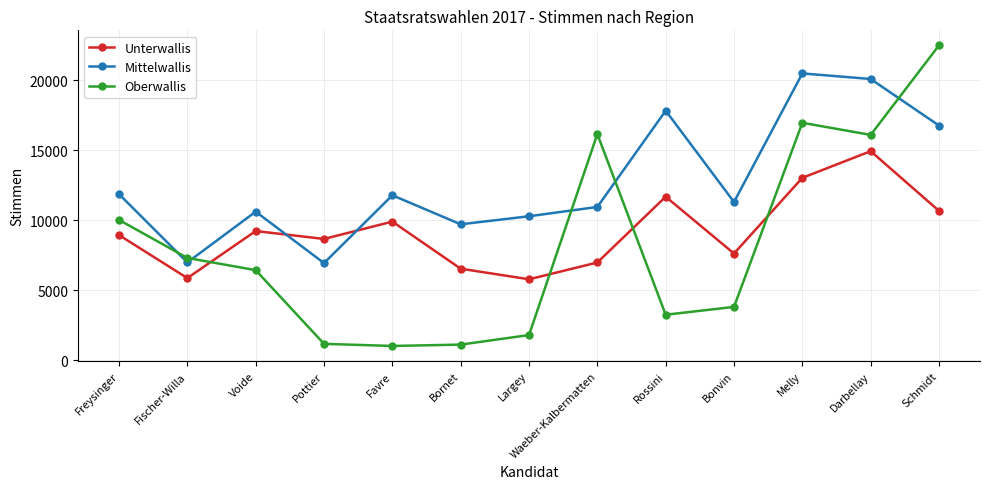

Rank the series by their average value, from lowest to highest.

Oberwallis, Unterwallis, Mittelwallis